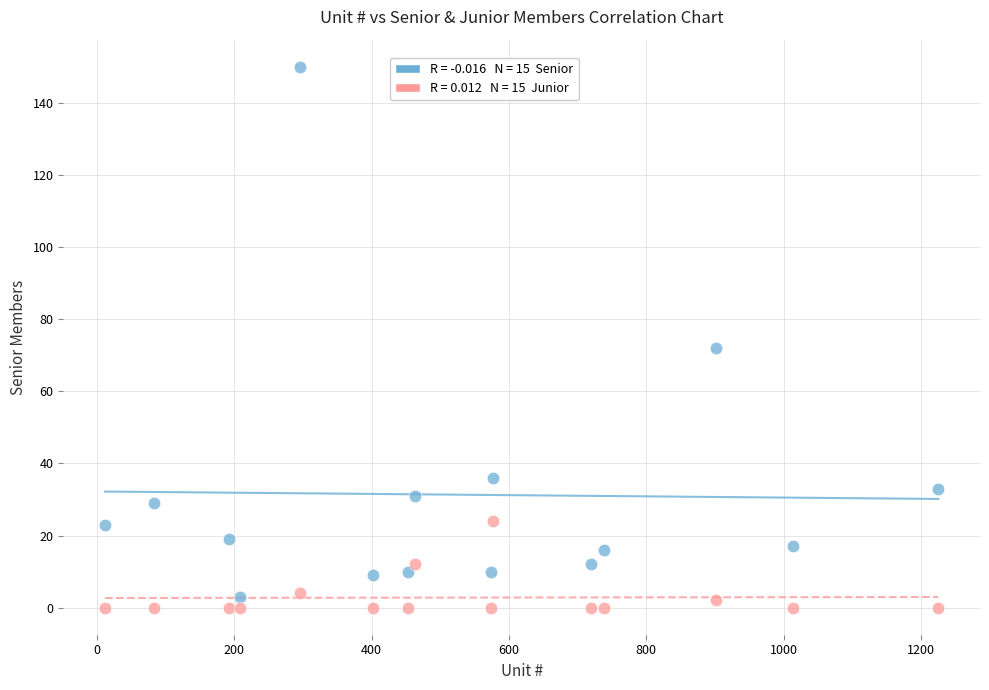

Across all data points, what is the range of Y values (max minus min)?

150